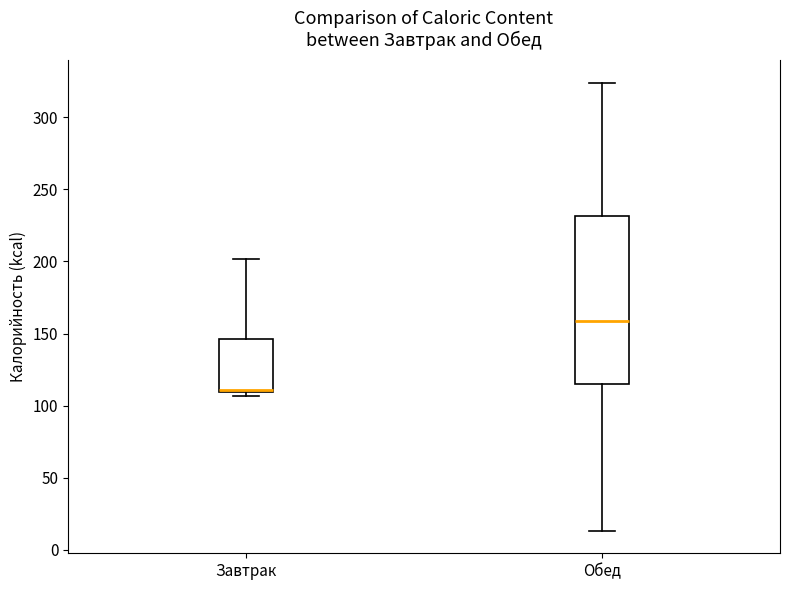

Which box's median line is the highest?

Обед